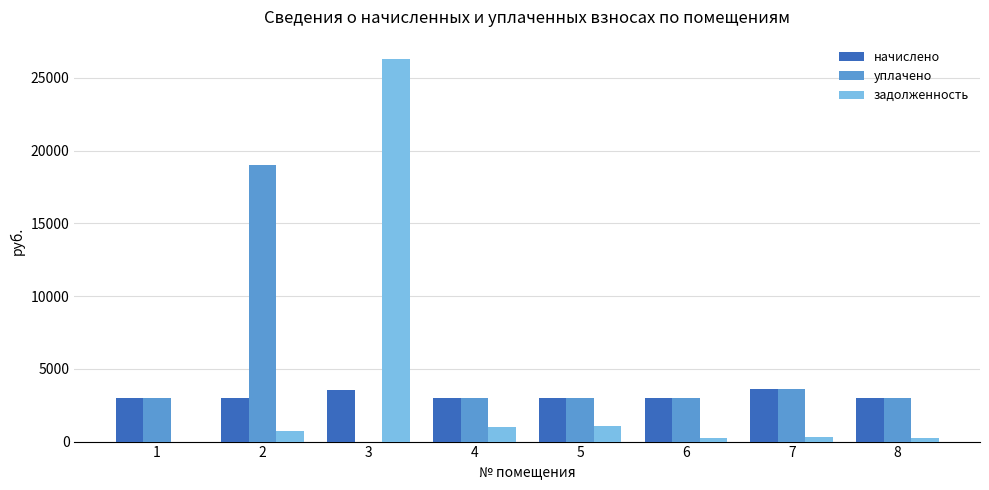

What is the difference between the уплачено values at 4 and 8?

42.1